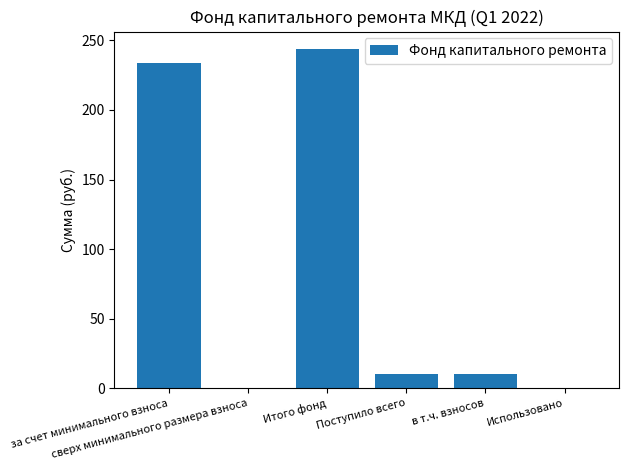

What is the maximum value shown in the chart?

244.2